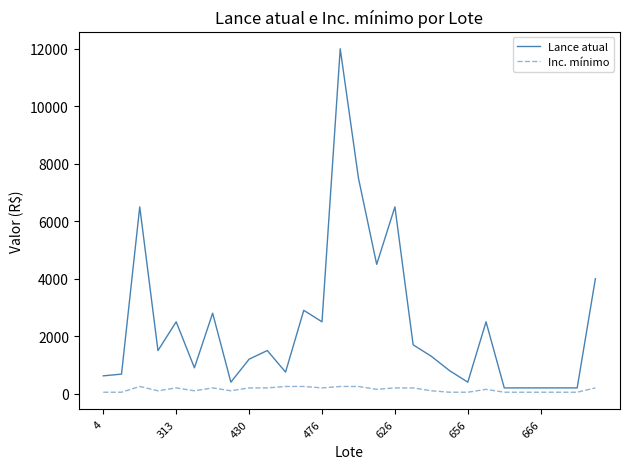

Which series has the largest total across all categories?

Lance atual